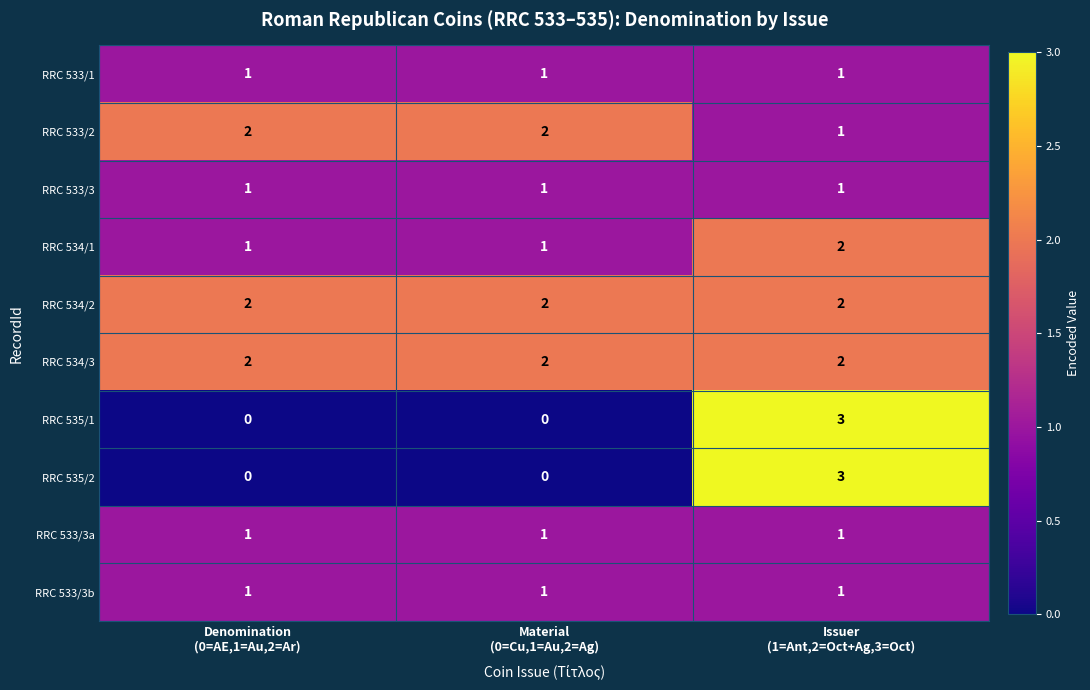

What is the difference between the maximum and minimum values in the RRC 535/2 series?

3